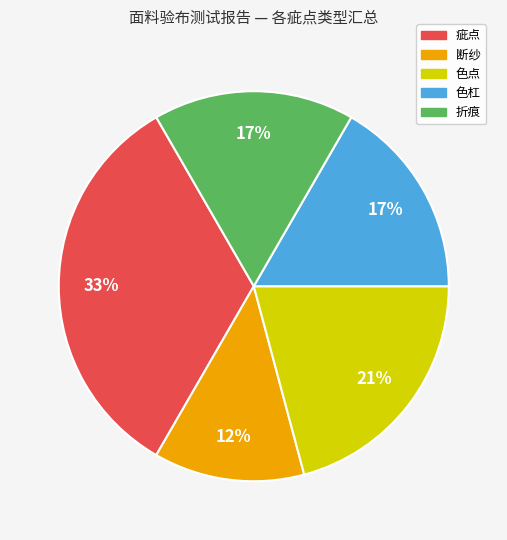

Is it true that 折痕 is 17% of the pie?

True